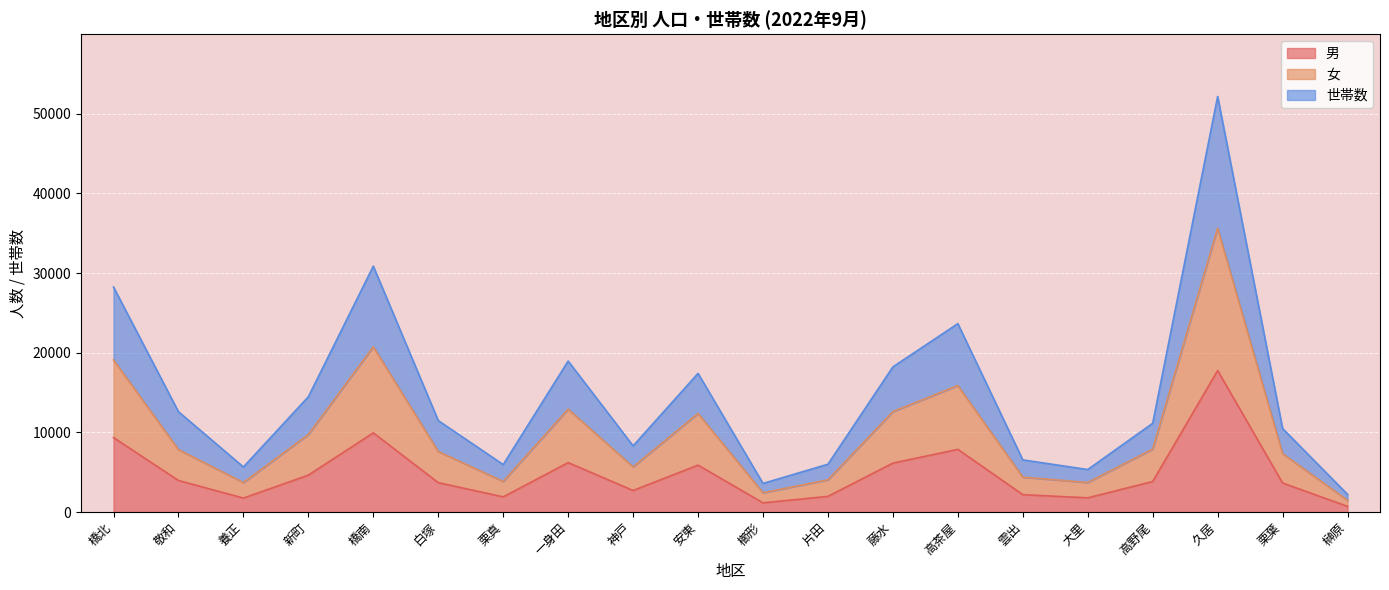

At which category does 男 reach its first local peak?

橋南